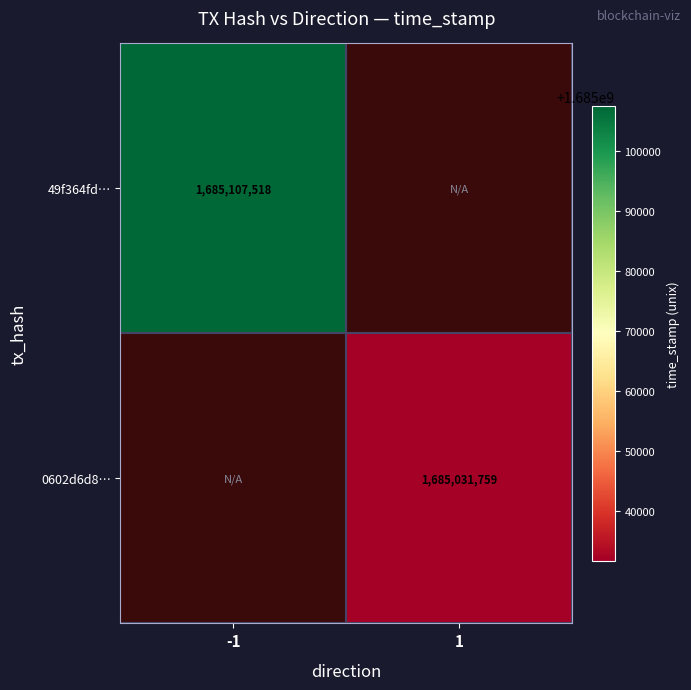

True or false: 0602d6d8… has a value of 1685031759 at 1.

True